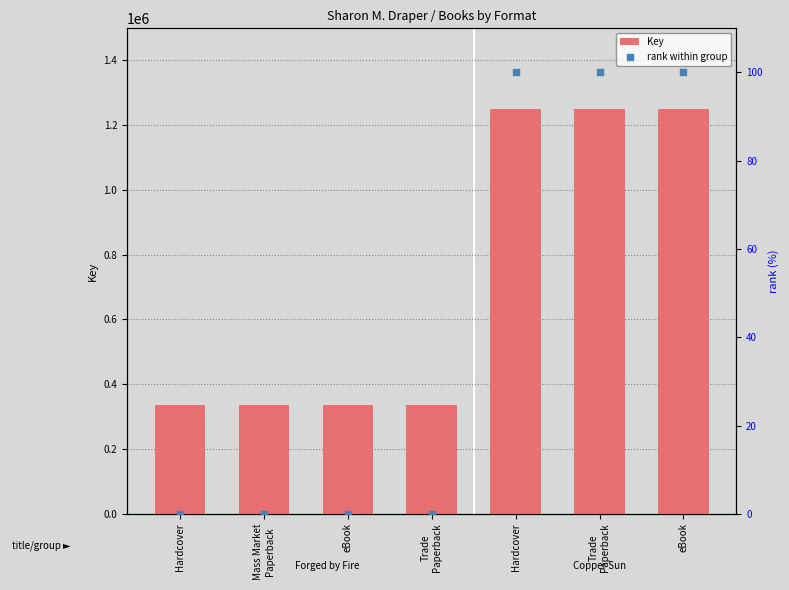

What is the total value across all series at eBook?

336523